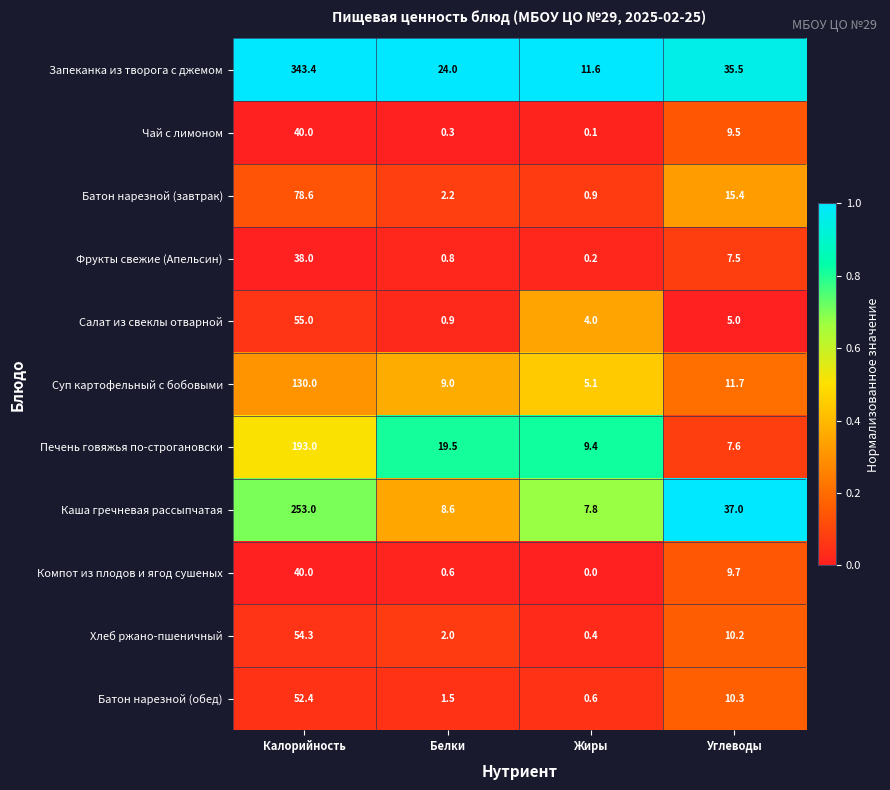

What is the difference between the Компот из плодов и ягод сушеных values at Жиры and Калорийность?

40.0